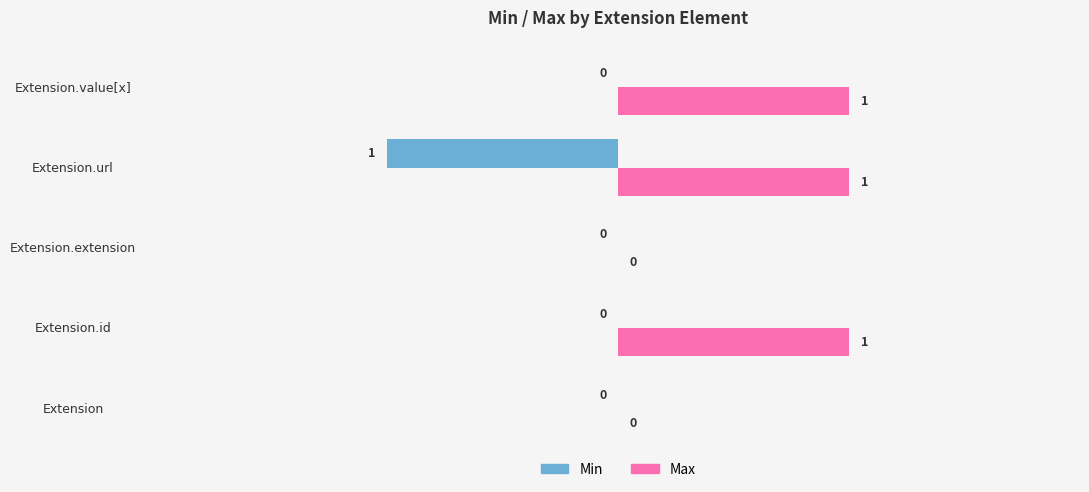

Is it true that Min equals 0 at Extension.value[x]?

True